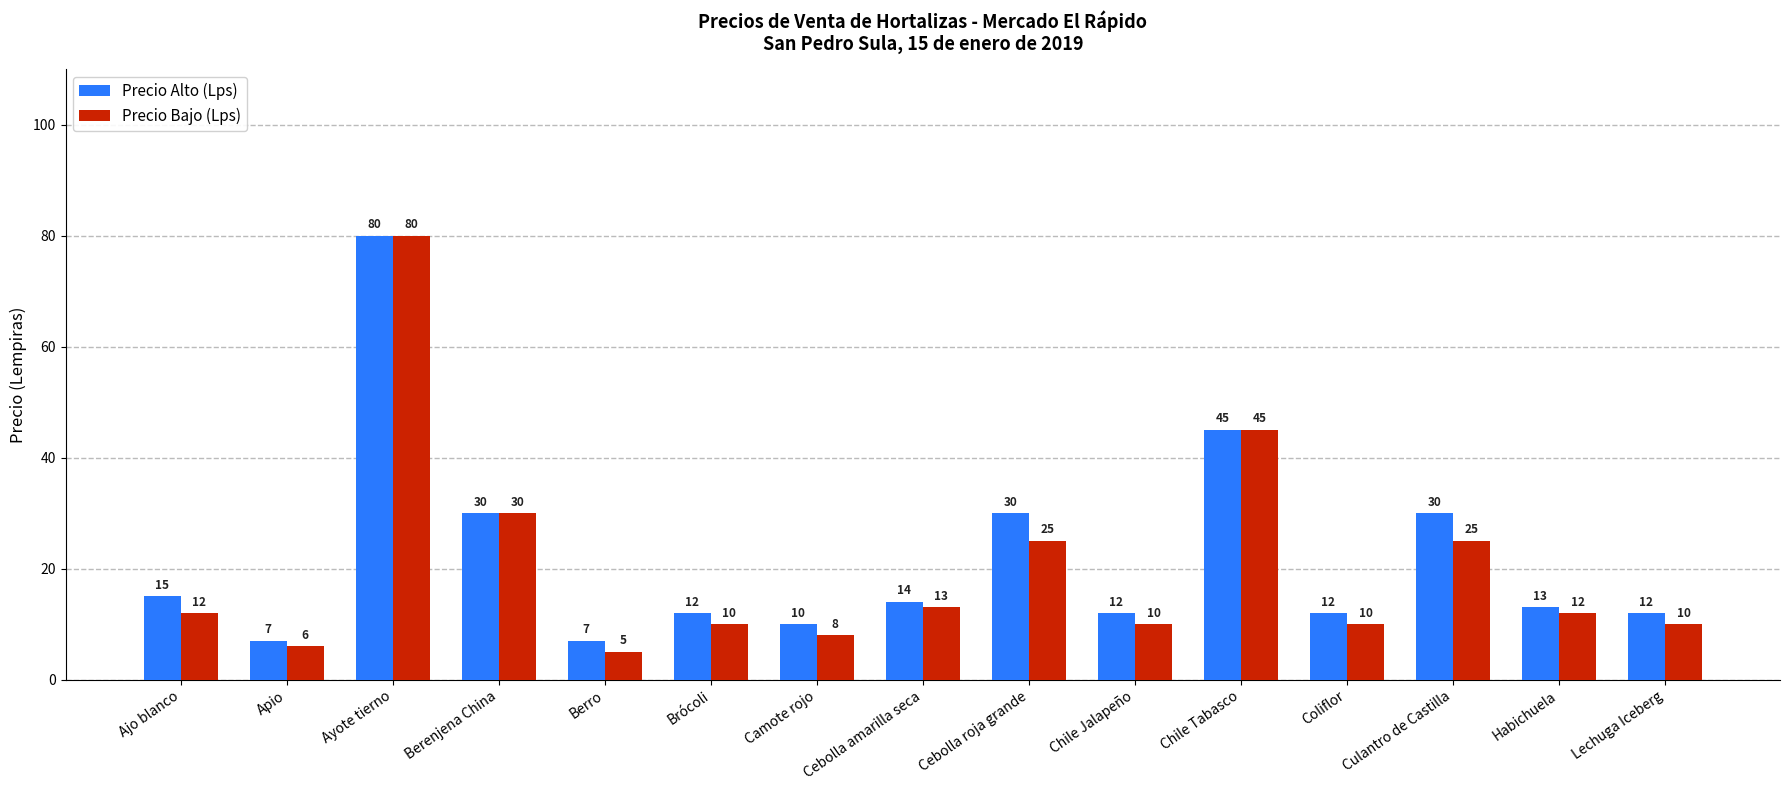

Is it true that Precio Alto (Lps) equals 12 at Coliflor?

True